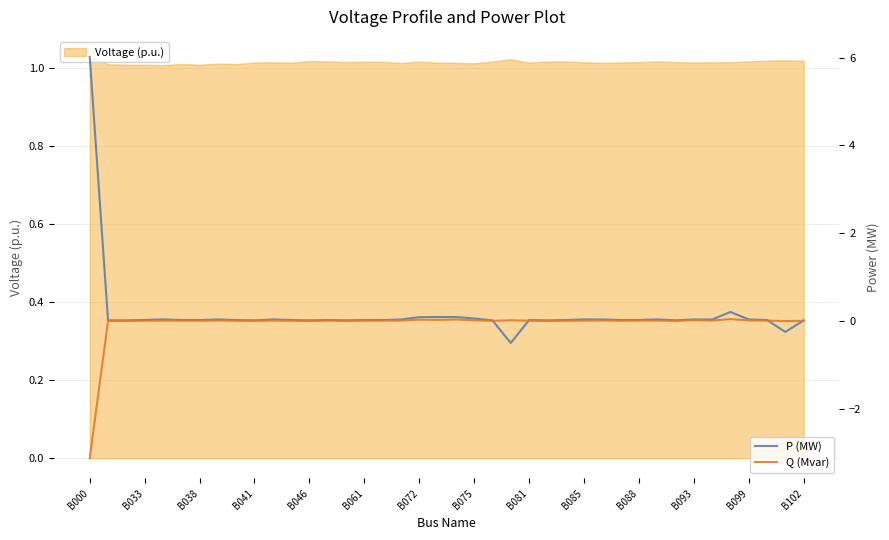

Rank the categories by P (MW) value from lowest to highest.

23, 38, 25, B033, B085, B038, 22, 39, B099, 14, 32, 24, 15, B081, 26, 16, 37, B061, B102, B093, 29, B072, 30, B041, 34, 28, 17, 33, B088, B075, 36, B046, 27, 31, 21, 18, 20, 19, 35, B000